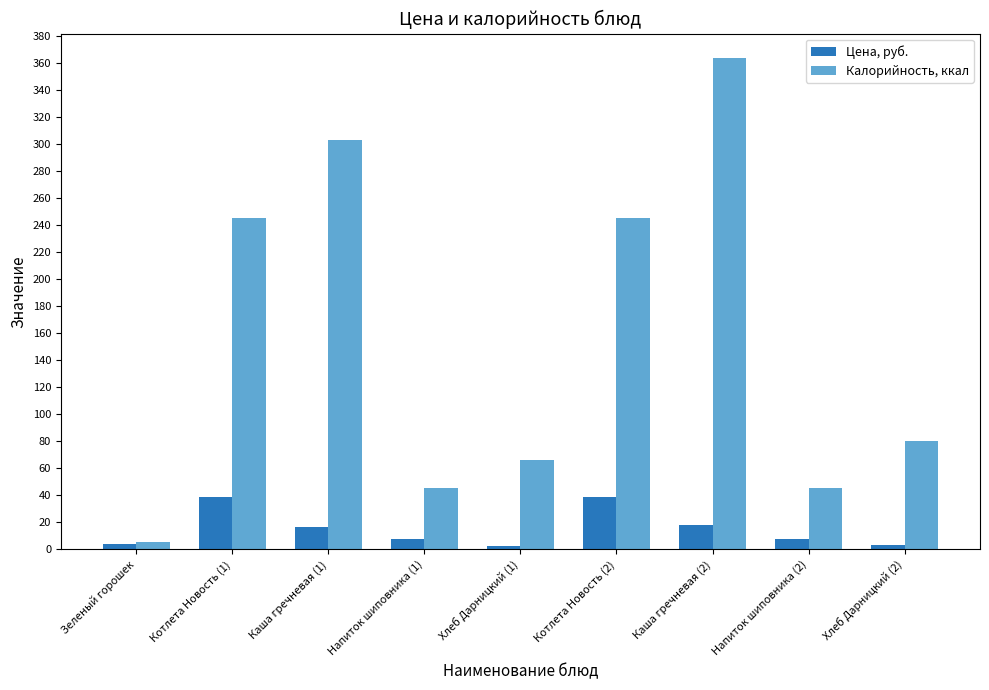

Is it true that Цена, руб. equals 3.4 at Хлеб Дарницкий (2)?

True